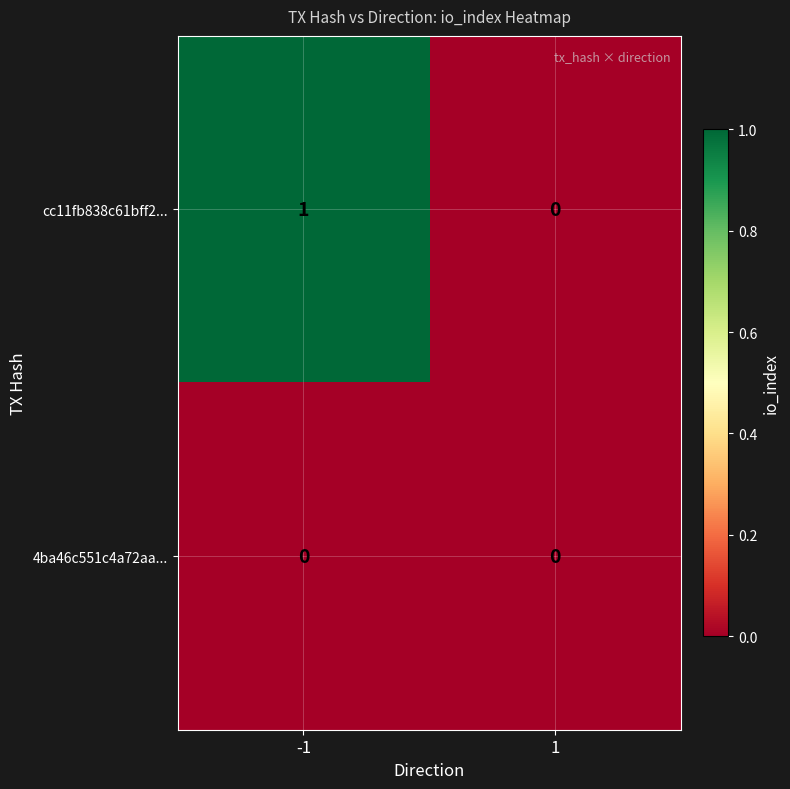

Which series has the widest spread of values?

cc11fb838c61bff2...